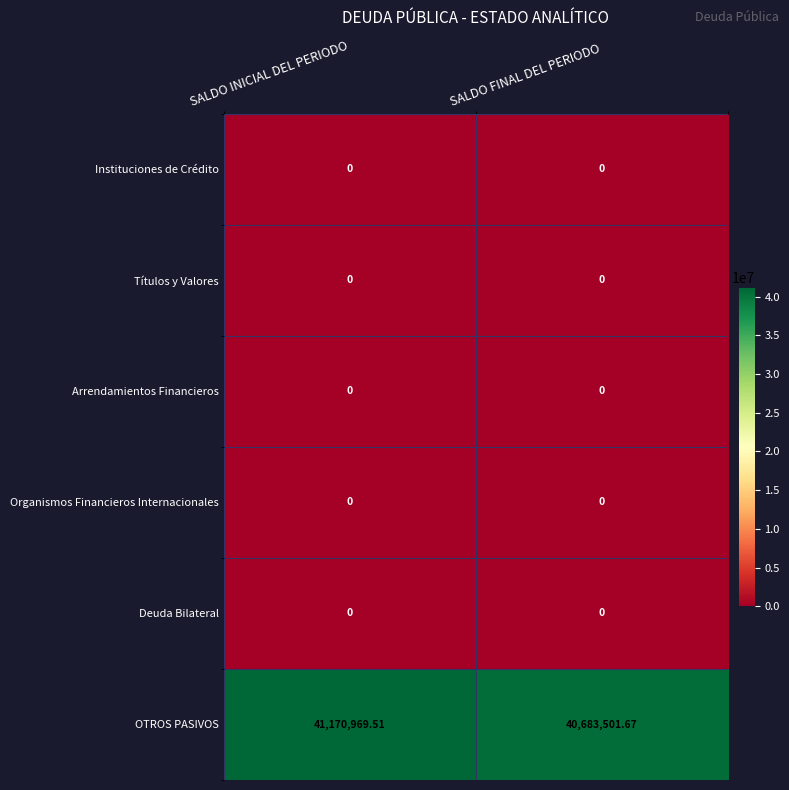

Count the number of categories in the chart.

2